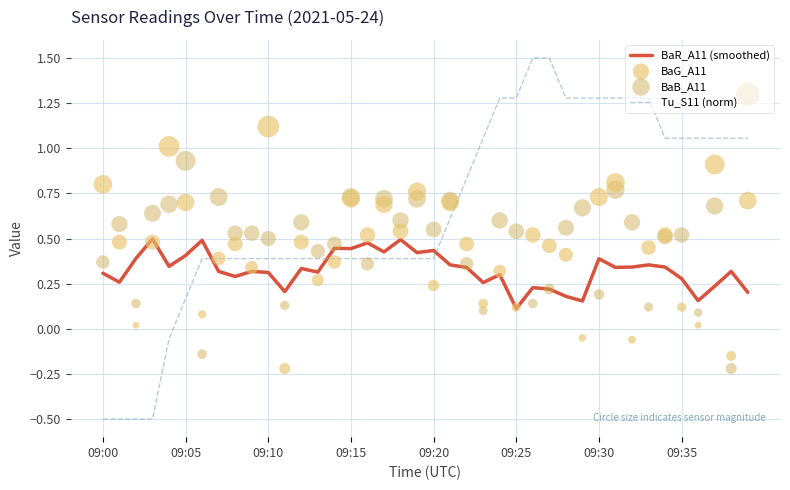

Which series has the widest spread of Y values?

Tu_S11 (norm)